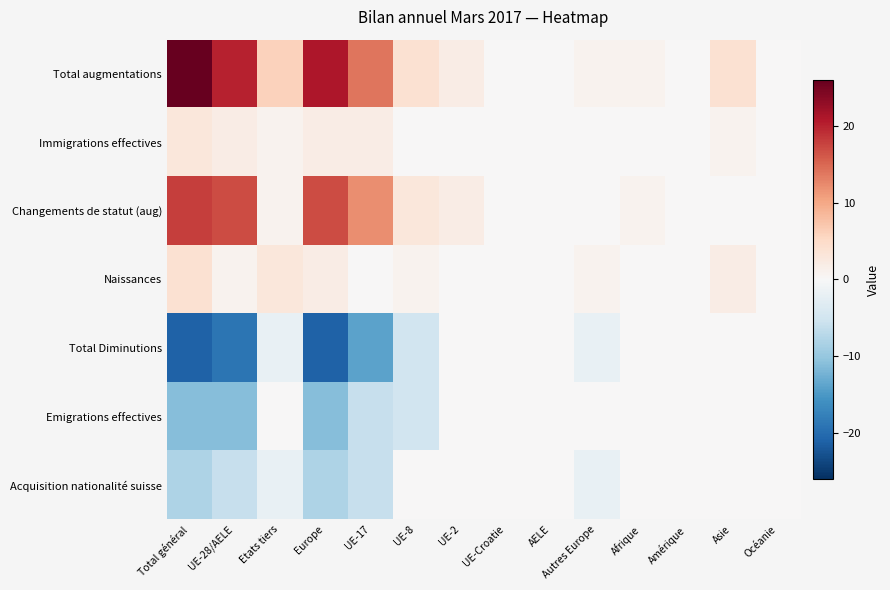

Between Europe and UE-17, which series saw the biggest shift?

Total augmentations